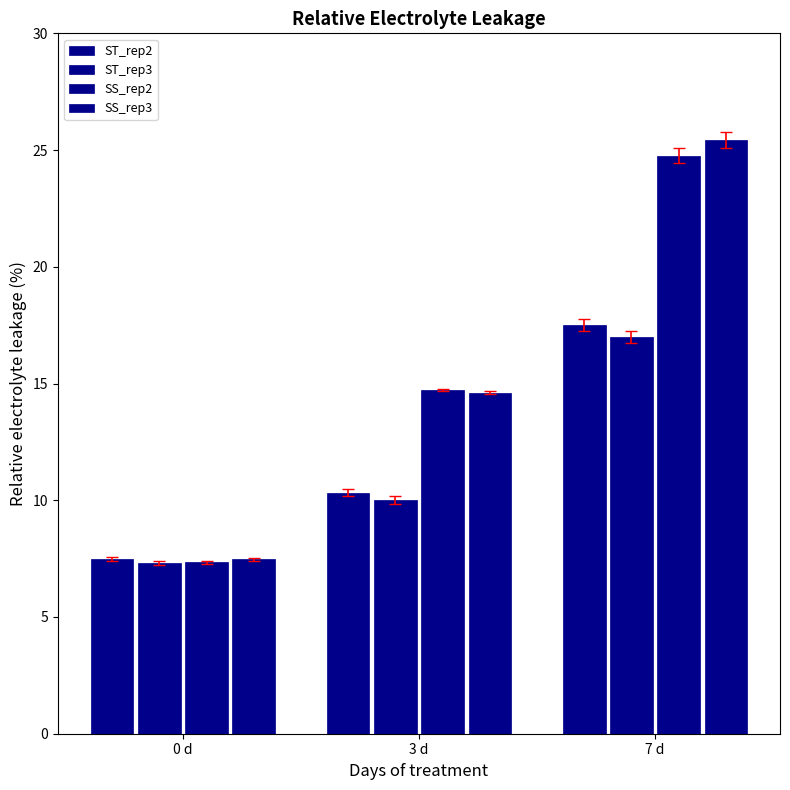

What is the maximum value shown in the chart?

25.4